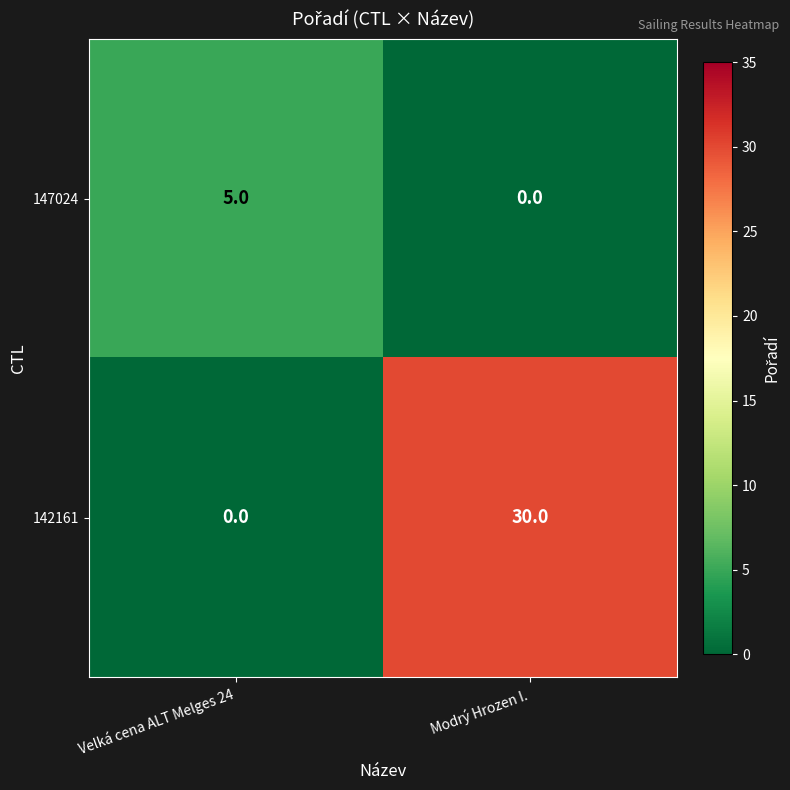

True or false: 147024 has a value of 8 at Velká cena ALT Melges 24.

False